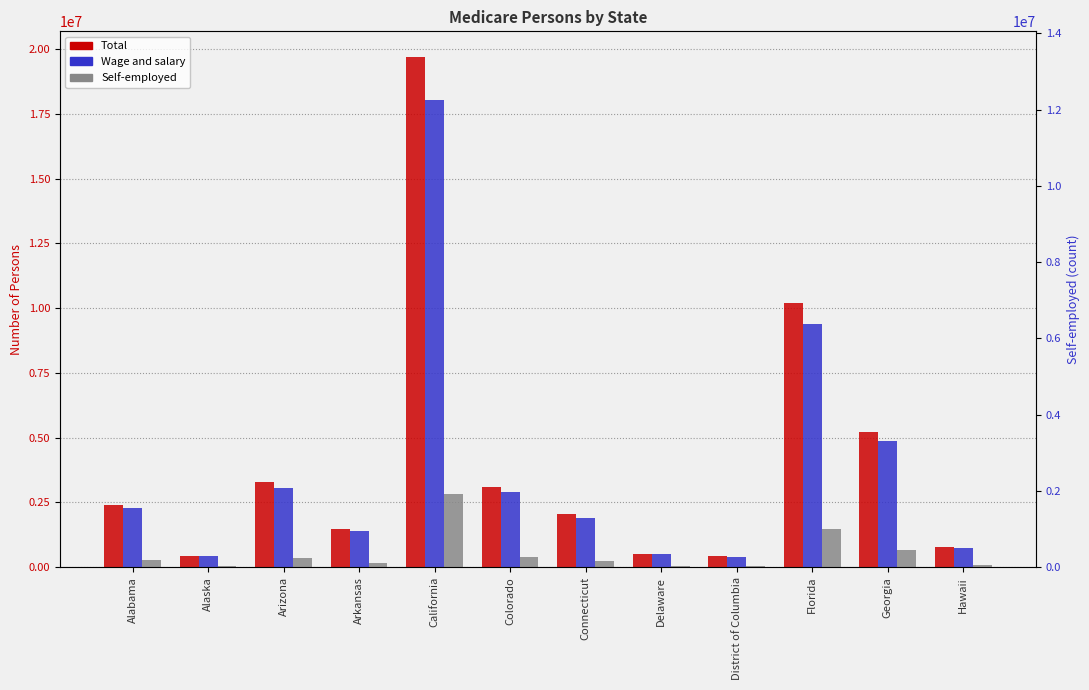

How many distinct data groups are displayed?

3